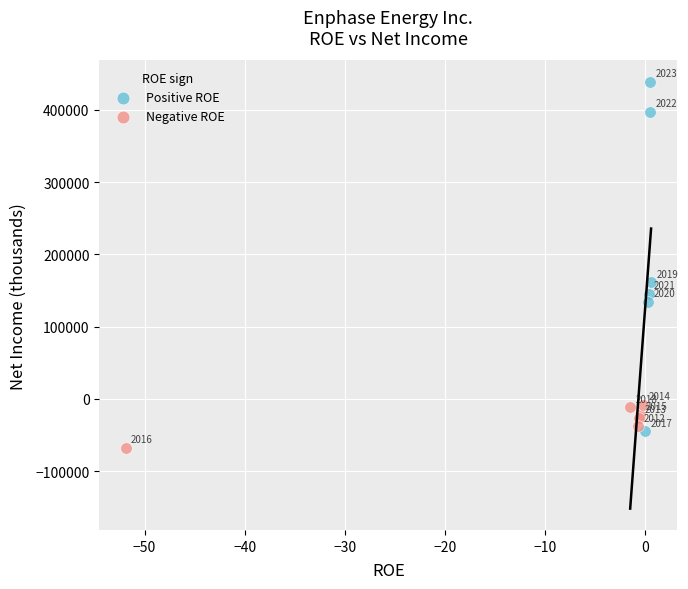

Which series has the largest Y range (max minus min)?

Positive ROE